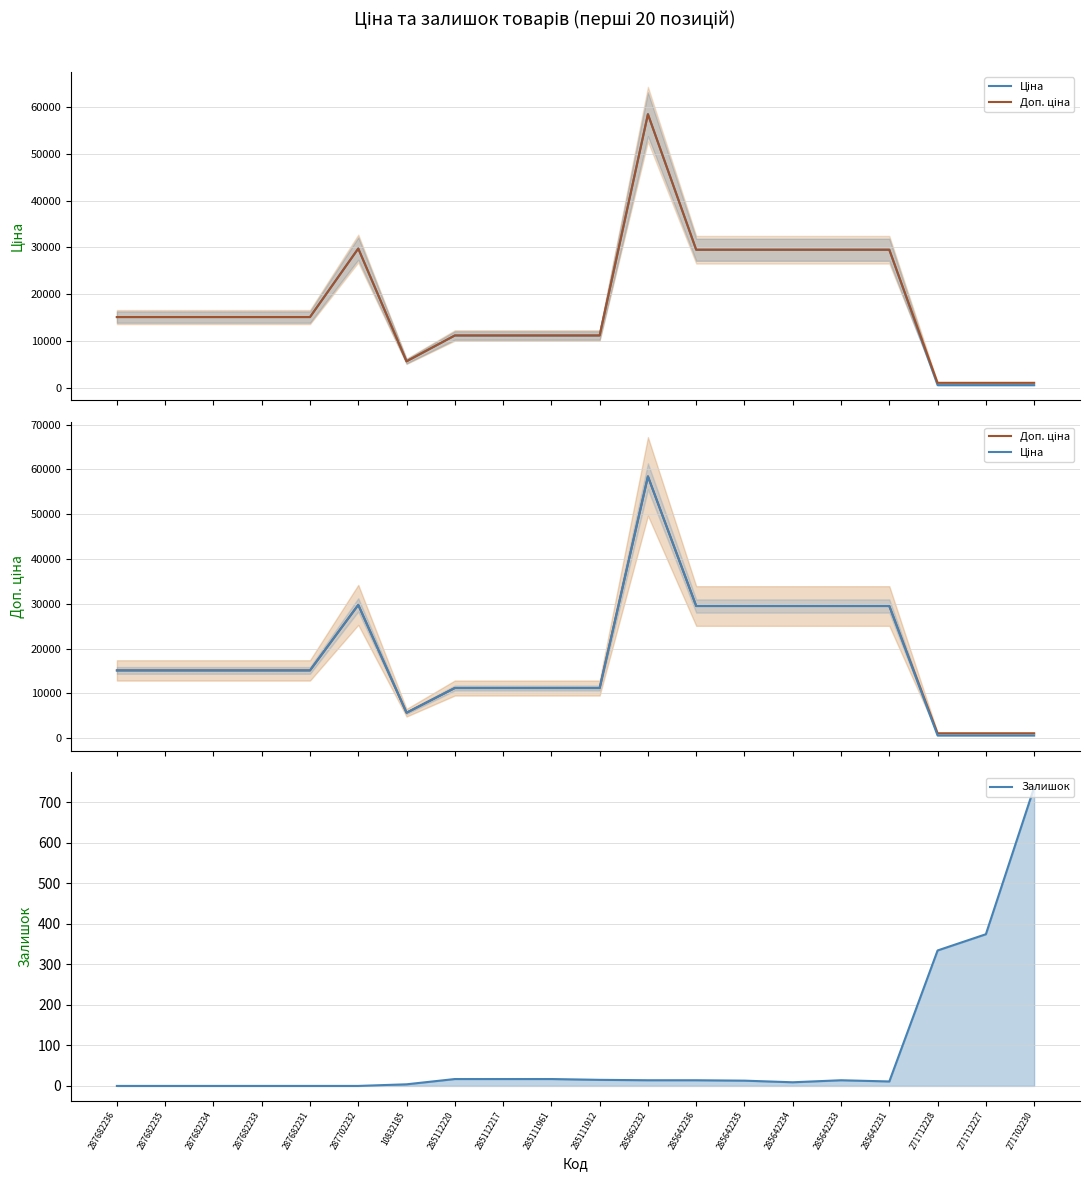

The Залишок series shows 16.7 at 285642231. True or false?

False